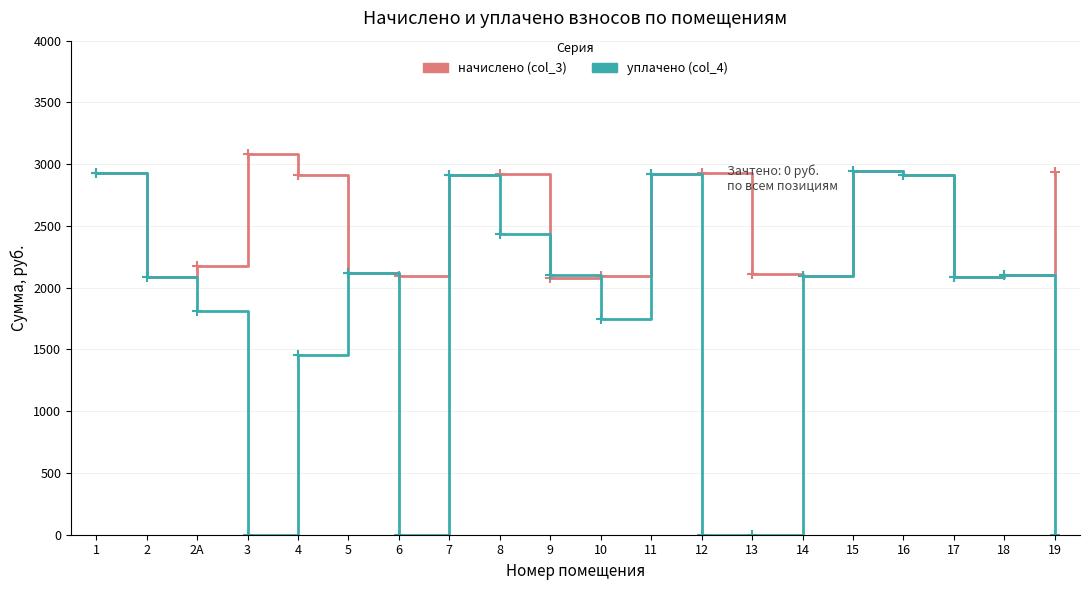

At which category does уплачено (col_4) reach its first local peak?

5